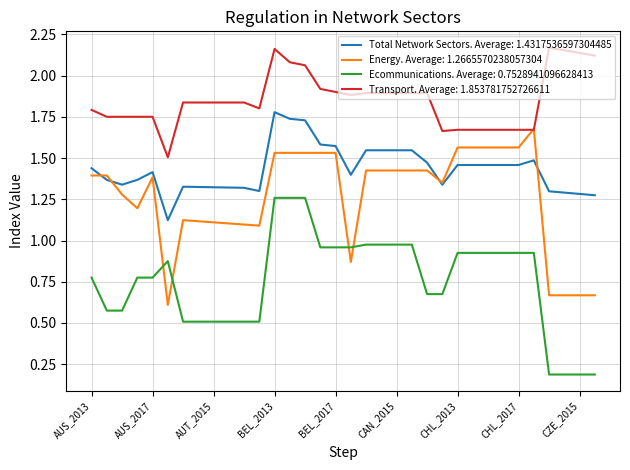

List the series in order of their overall mean, lowest first.

Ecommunications. Average: 0.7528941096628413, Energy. Average: 1.2665570238057304, Total Network Sectors. Average: 1.4317536597304485, Transport. Average: 1.853781752726611